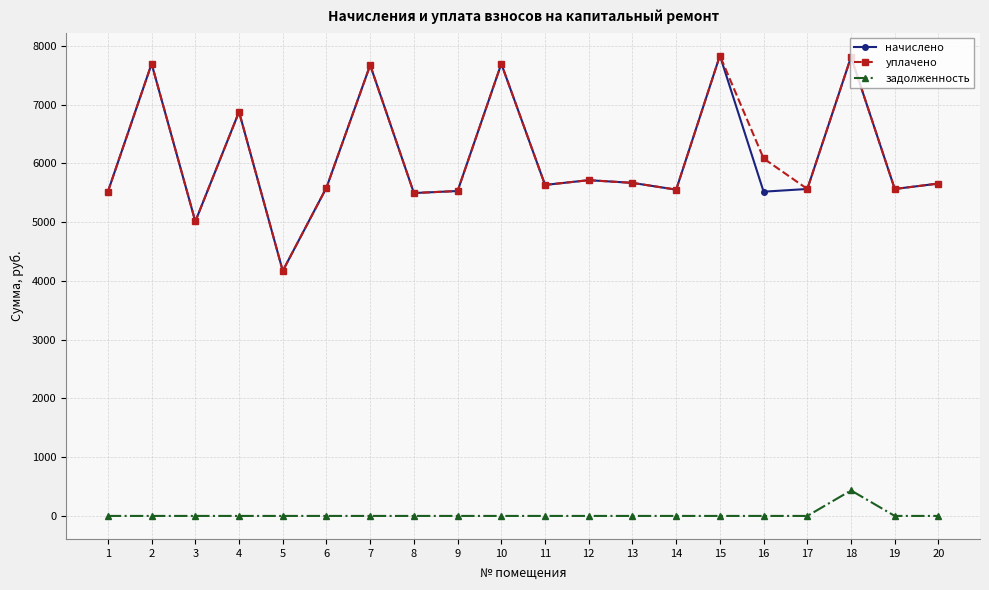

The value of начислено at 1 is 8003.3. True or false?

False